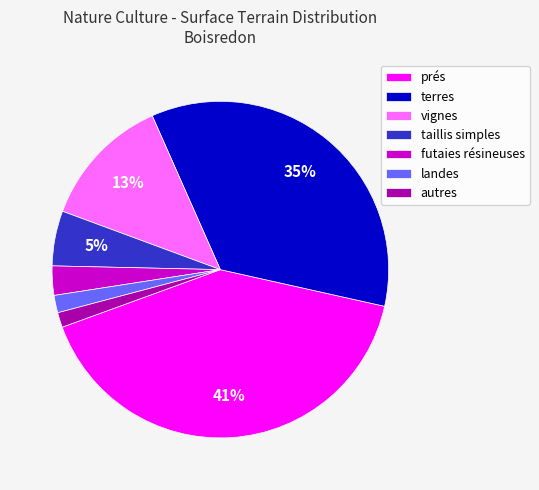

Is the sum of futaies résineuses and prés greater than half?

No